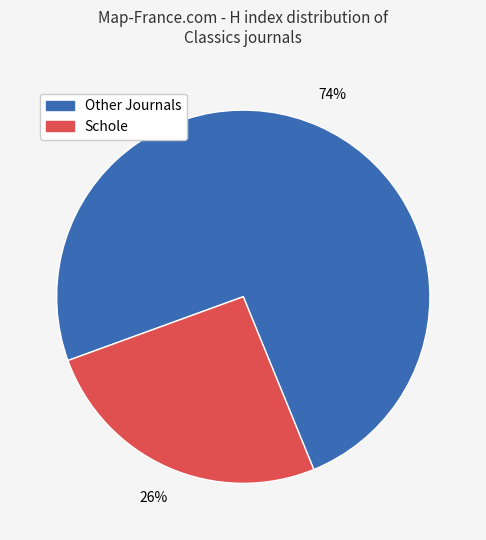

To the nearest percent, what is the average slice percentage?

50%